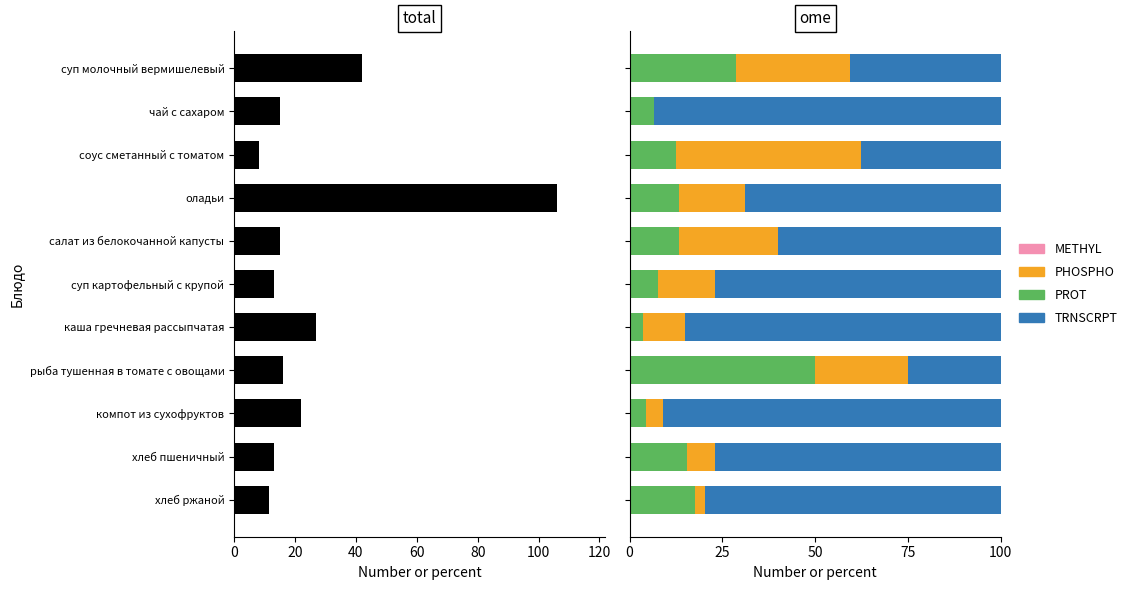

Are the bars horizontal?

Yes